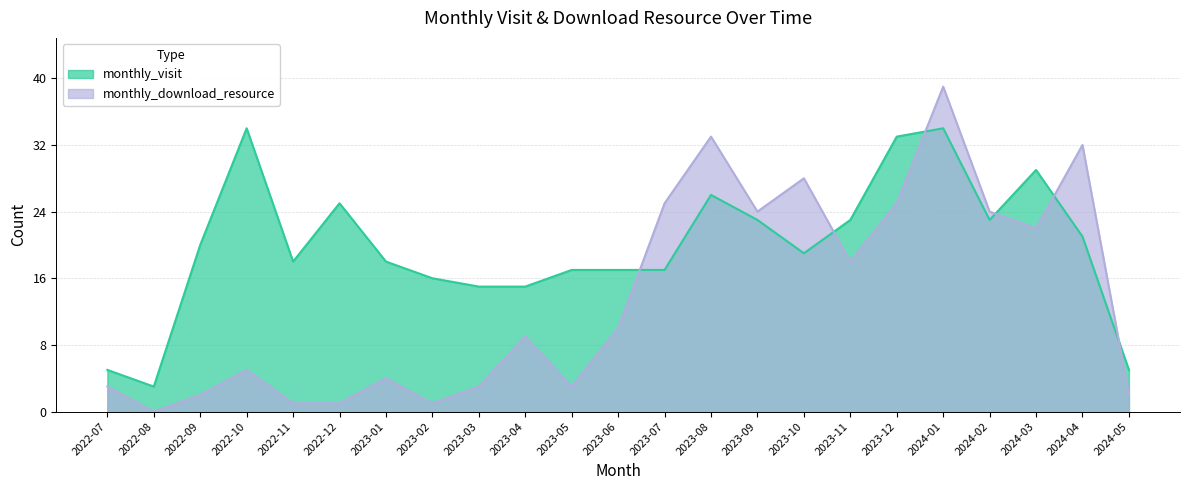

Rank the series by their maximum value, from highest to lowest.

monthly_download_resource, monthly_visit